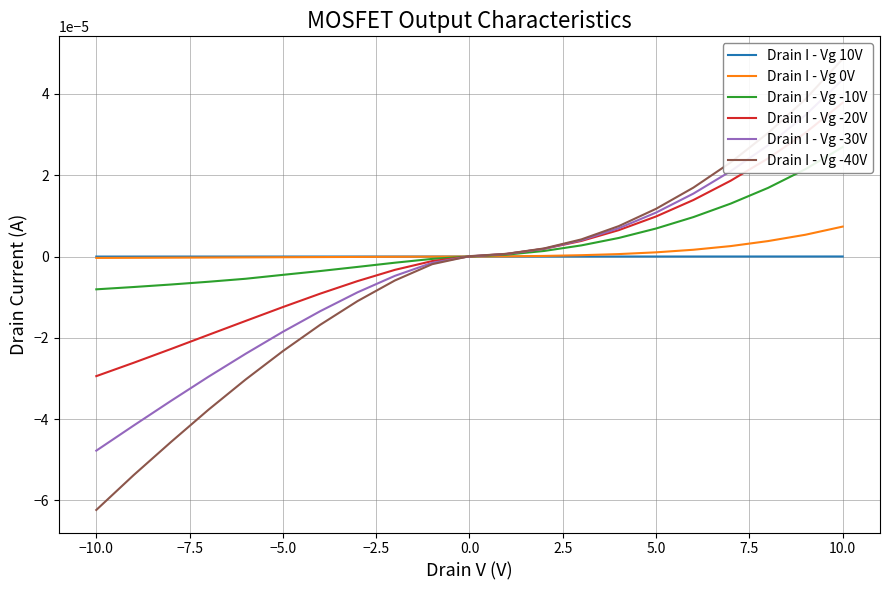

True or false: Drain I - Vg -40V has more than 1 points higher than both neighbors.

False